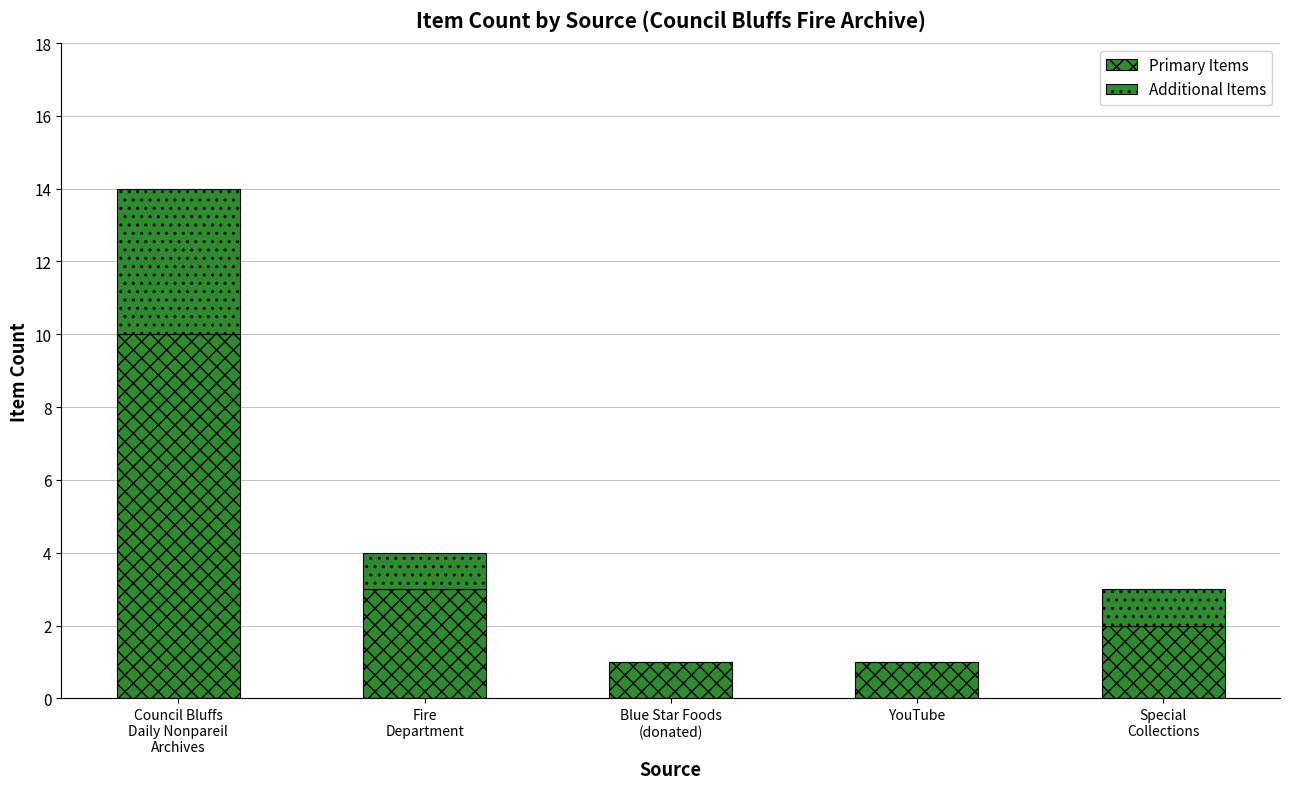

How many categories are shown in the chart?

5